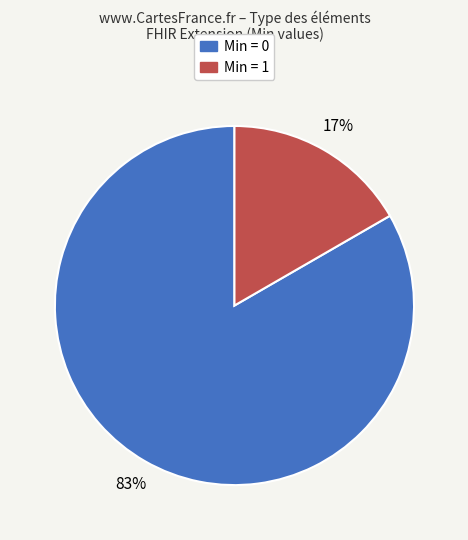

To the nearest percent, what is the average slice percentage?

50%